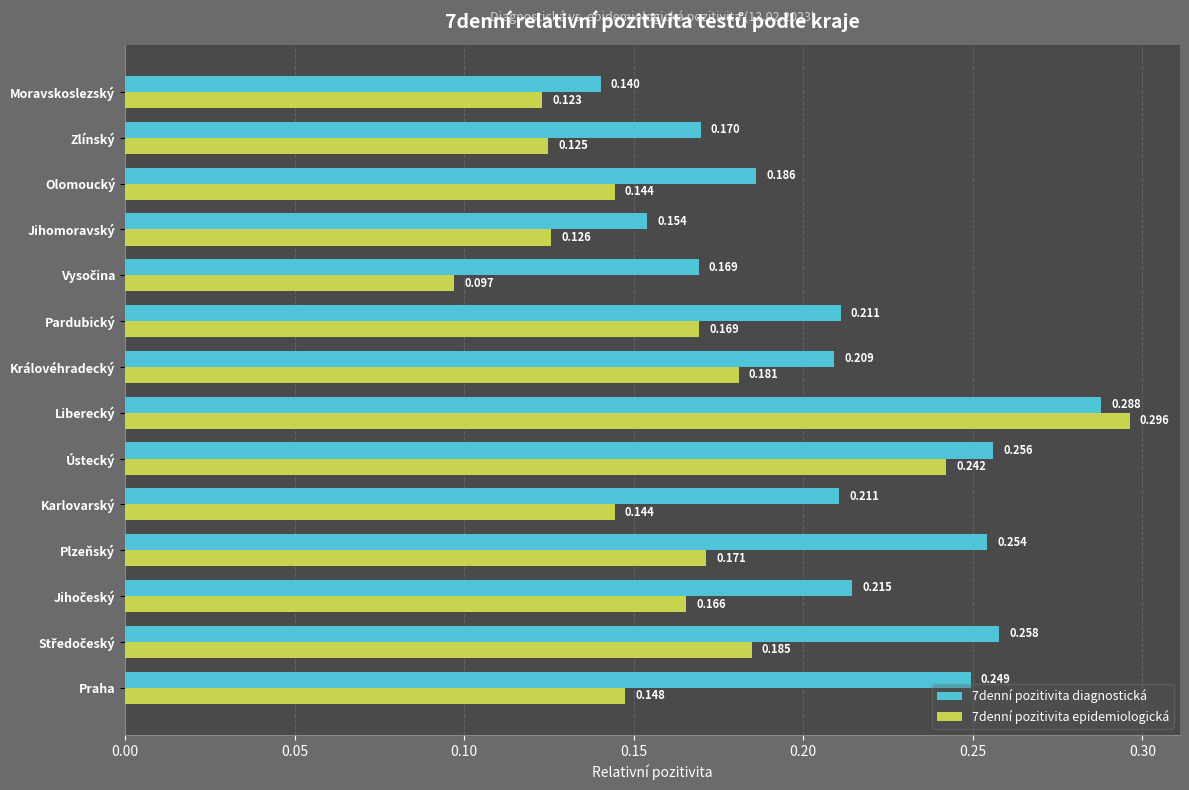

Is the value of 7denní pozitivita diagnostická at Ústecký greater than the value of 7denní pozitivita epidemiologická at Královéhradecký?

Yes